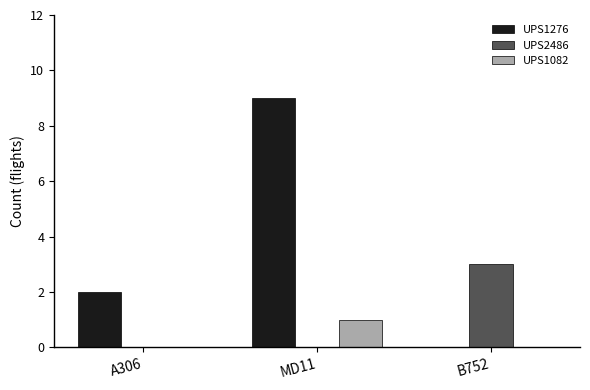

True or false: UPS2486 has a value of 2 at A306.

False